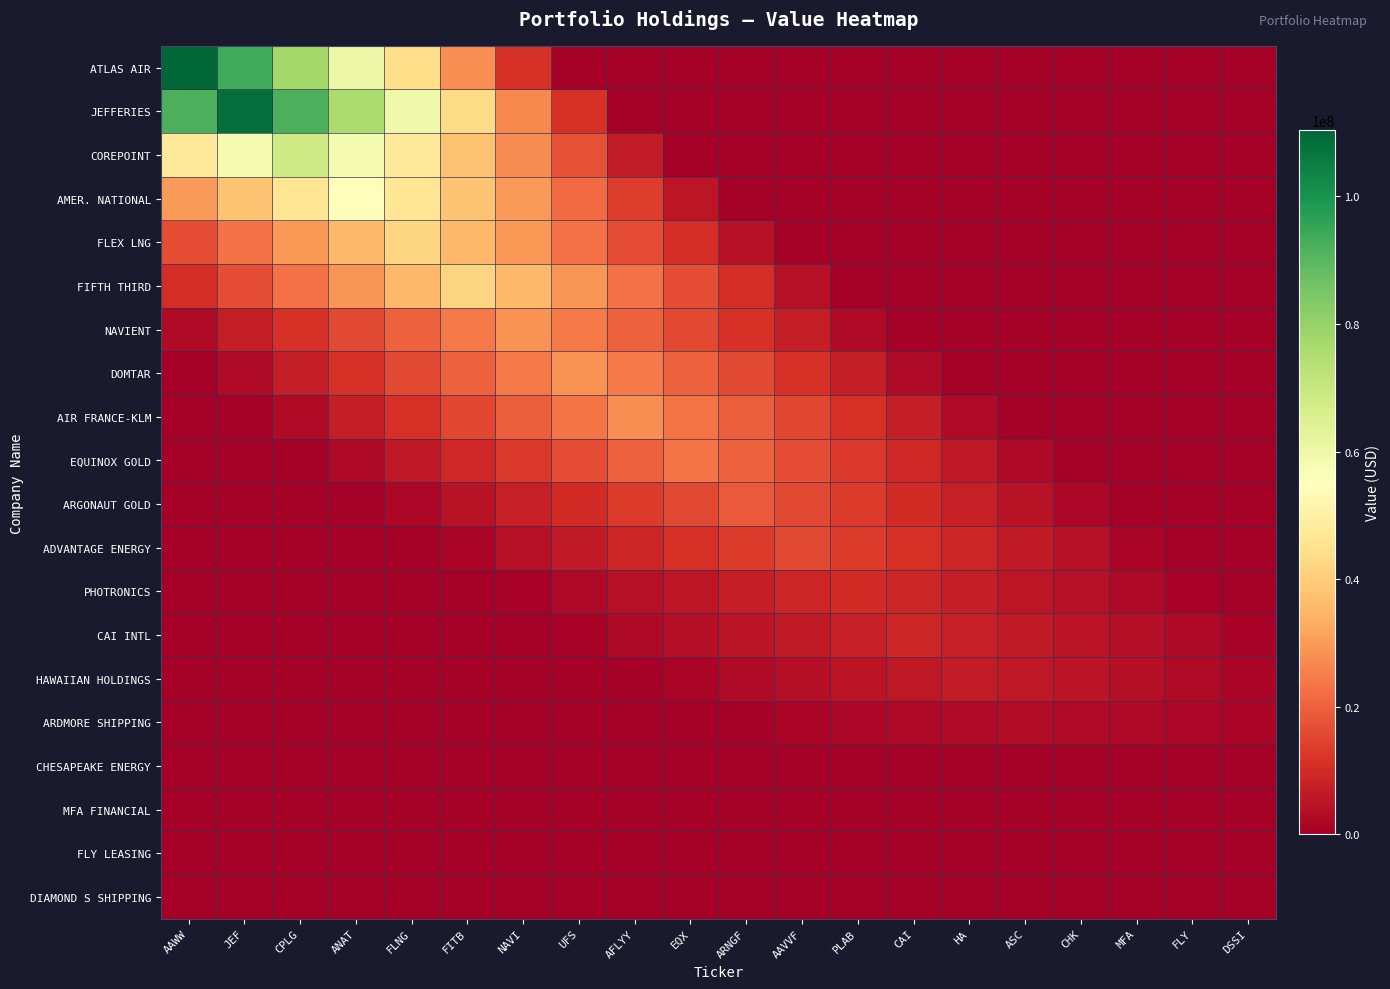

How many categories are shown in the chart?

20